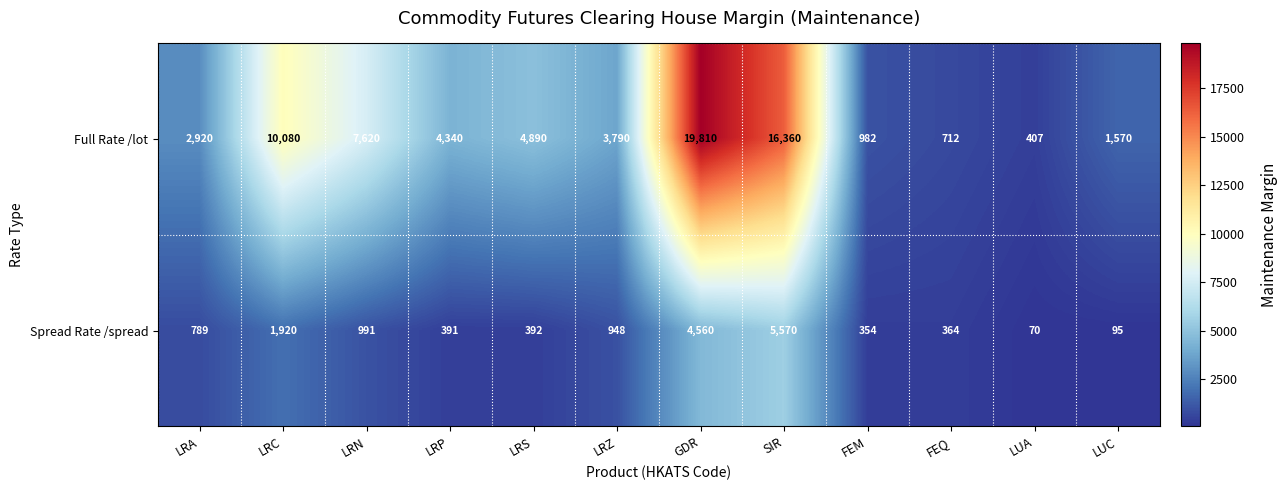

At how many categories does at least one series exceed 5759?

4